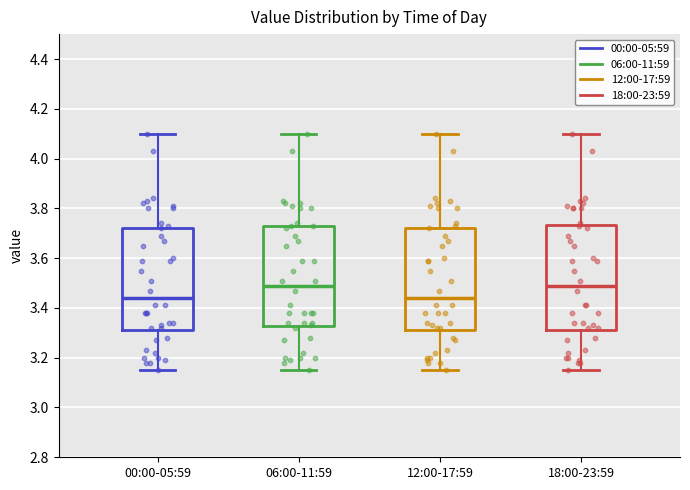

Reading left to right, transcribe this box plot: for each box, give where its median line is, the range the box spans, and where its two whiskers end, as read against the y-axis. The values are not printed on the chart, so give them approximately, as read against the axis.

00:00-05:59: median 3.44, box 3.32 to 3.72, whiskers 3.16 to 4.10
06:00-11:59: median 3.50, box 3.32 to 3.74, whiskers 3.16 to 4.10
12:00-17:59: median 3.44, box 3.32 to 3.72, whiskers 3.16 to 4.10
18:00-23:59: median 3.50, box 3.32 to 3.74, whiskers 3.16 to 4.10